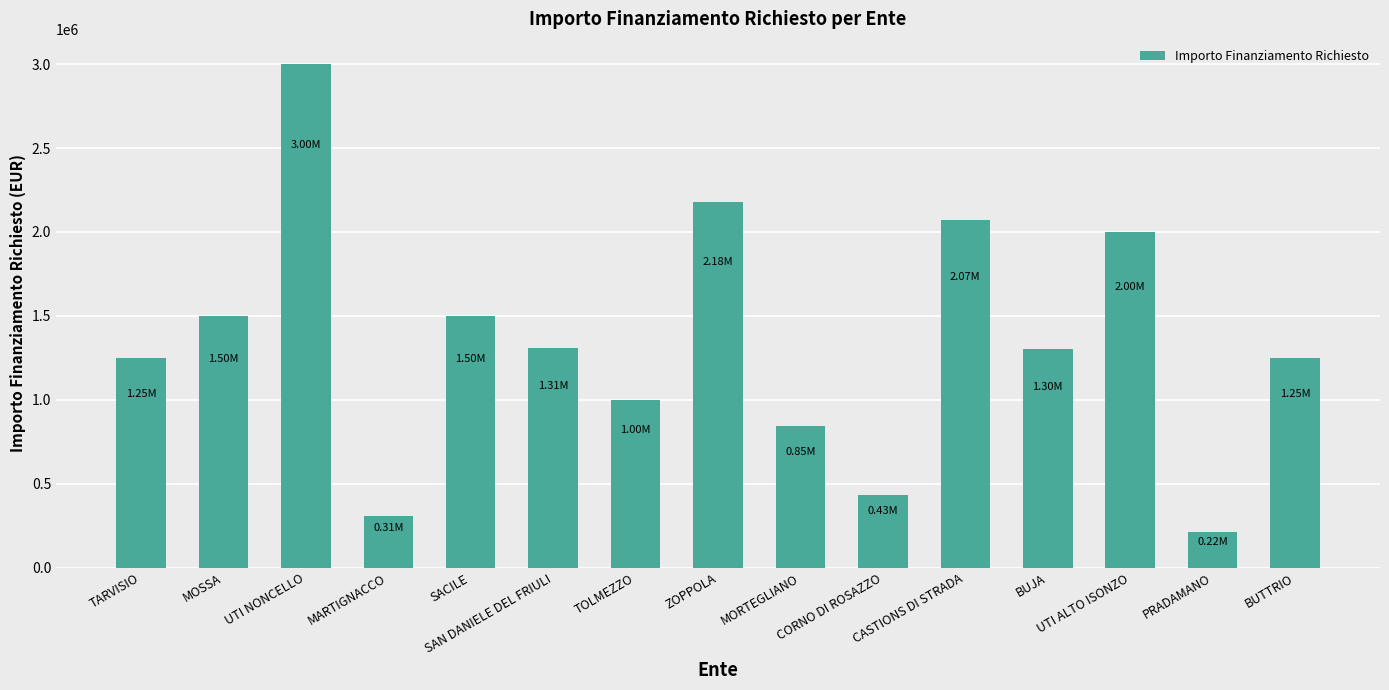

What is the difference between the second highest and minimum values?

1960550